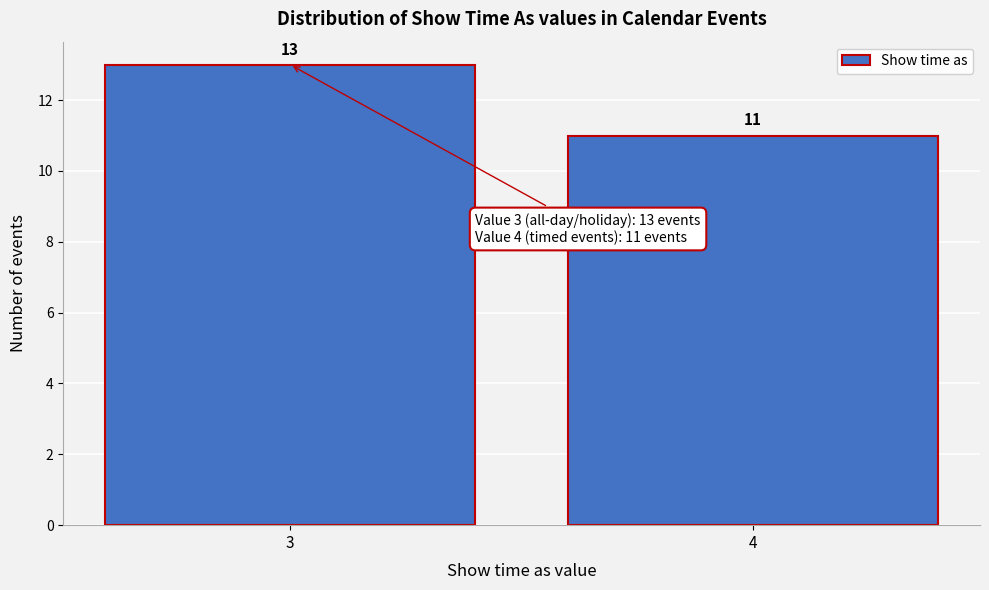

Reading left to right, transcribe all the data shown in this chart.

3=13	4=11